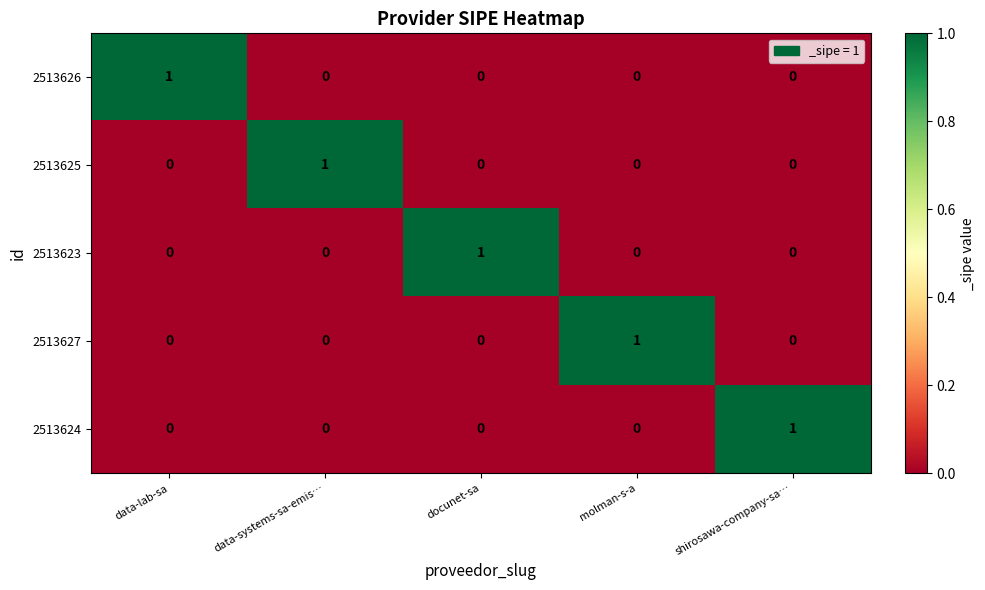

At which label does 2513626 reach its peak?

data-lab-sa